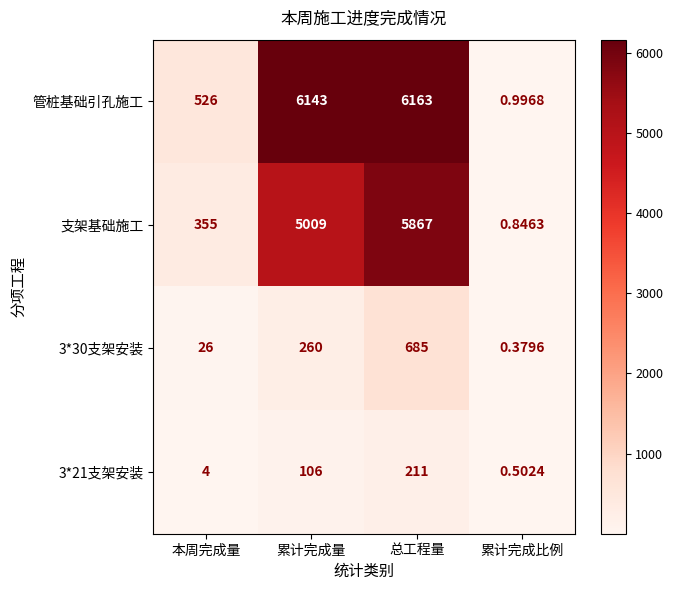

Rank the series at 累计完成比例 from highest to lowest value.

管桩基础引孔施工, 支架基础施工, 3*21支架安装, 3*30支架安装